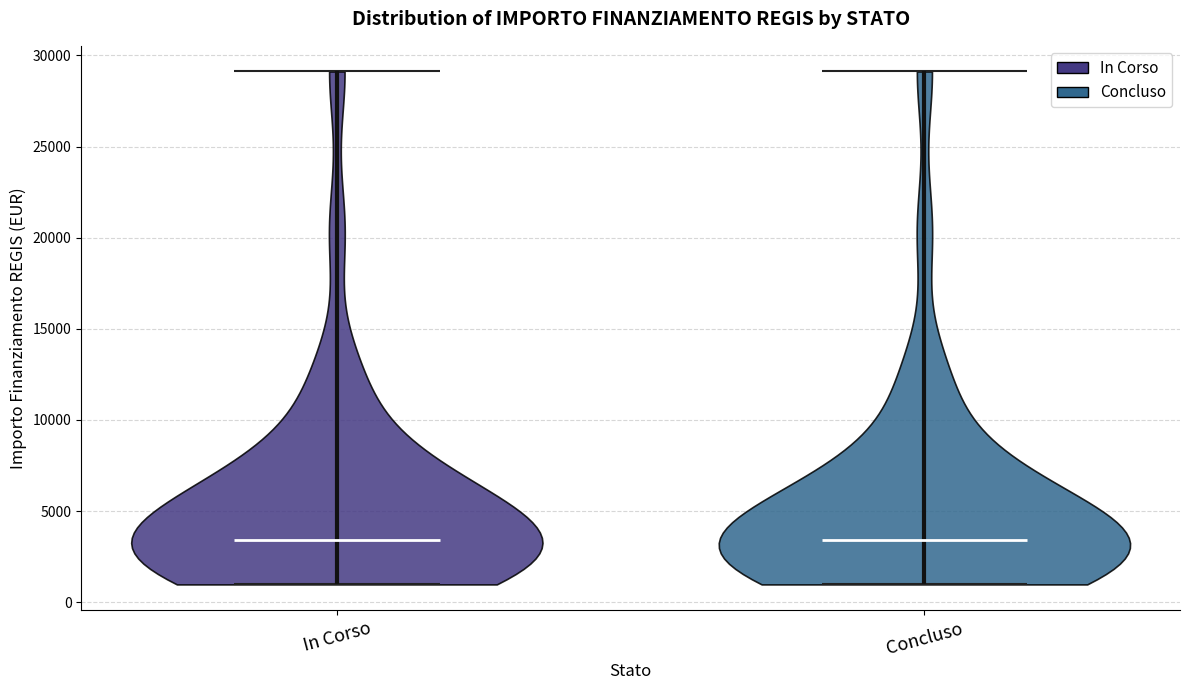

Reading left to right, read every violin against the y-axis: where its median line is, and the lowest and highest points it reaches. The values are not printed on the chart, so give them approximately, as read against the axis.

In Corso: median line 3500, lowest point 1000, highest point 29000
Concluso: median line 3500, lowest point 1000, highest point 29000